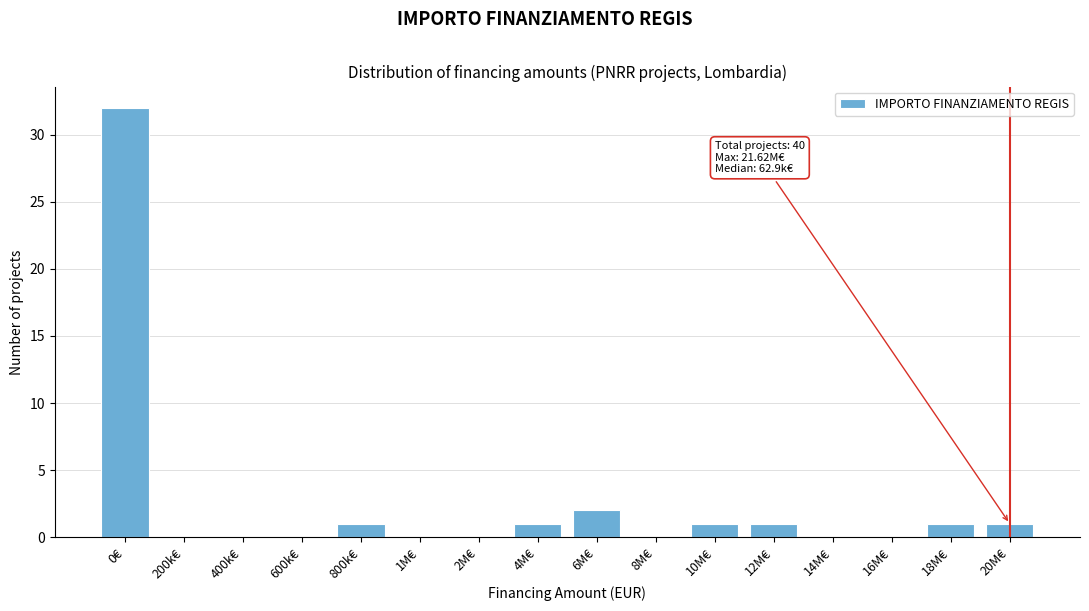

Reading right to left, extract all data points from this chart.

20M€=1	18M€=1	16M€=0	14M€=0	12M€=1	10M€=1	8M€=0	6M€=2	4M€=1	2M€=0	1M€=0	800k€=1	600k€=0	400k€=0	200k€=0	0€=32